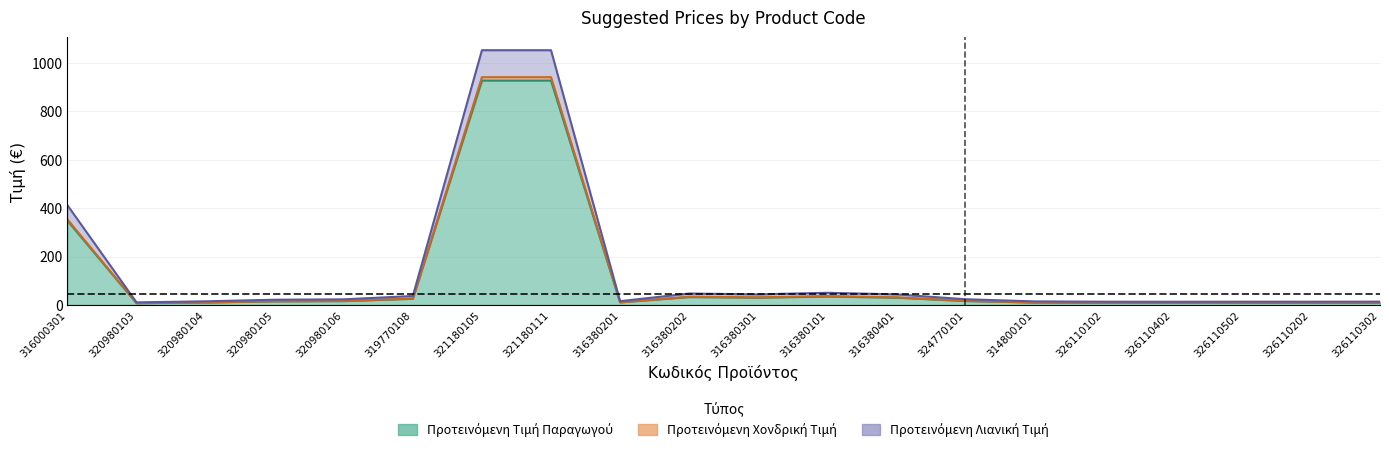

At 316380201, list the series in order from smallest to largest.

Προτεινόμενη Τιμή Παραγωγού, Προτεινόμενη Χονδρική Τιμή, Προτεινόμενη Λιανική Τιμή